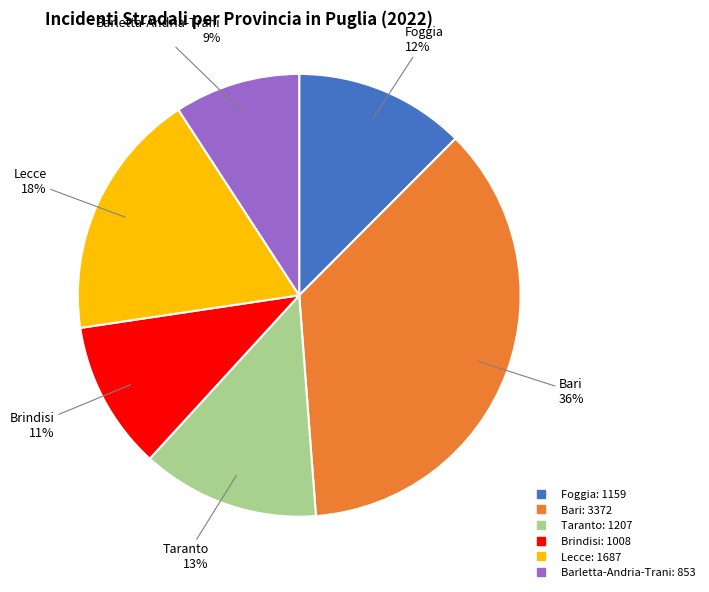

Count the number of slices in the pie.

6